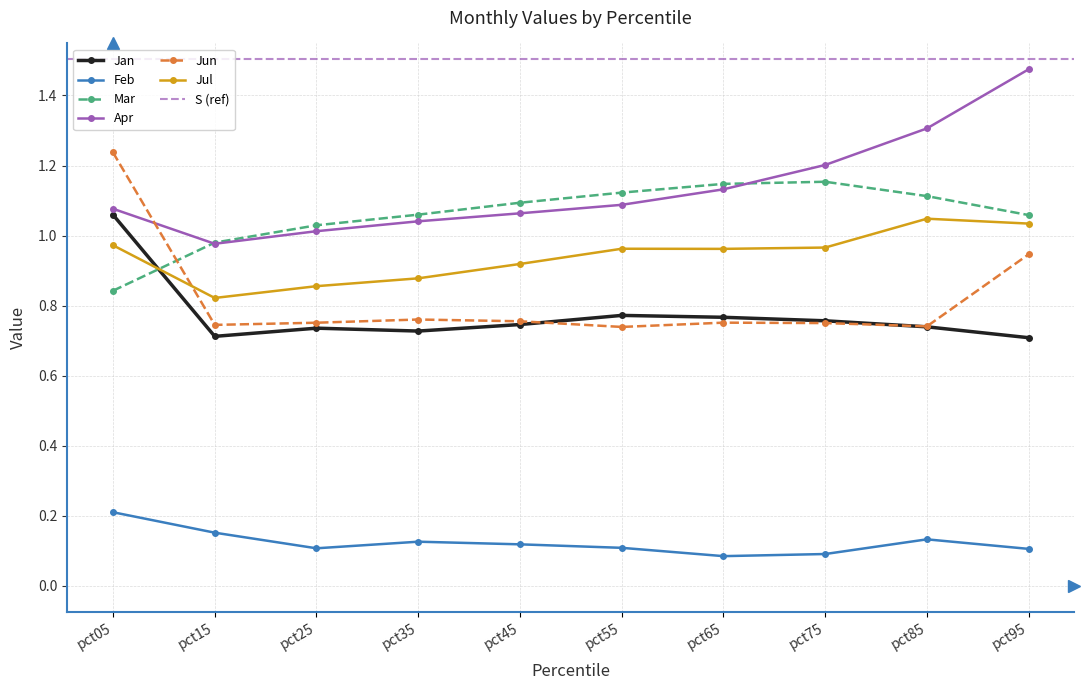

Is this an area chart (filled region under the line)?

No